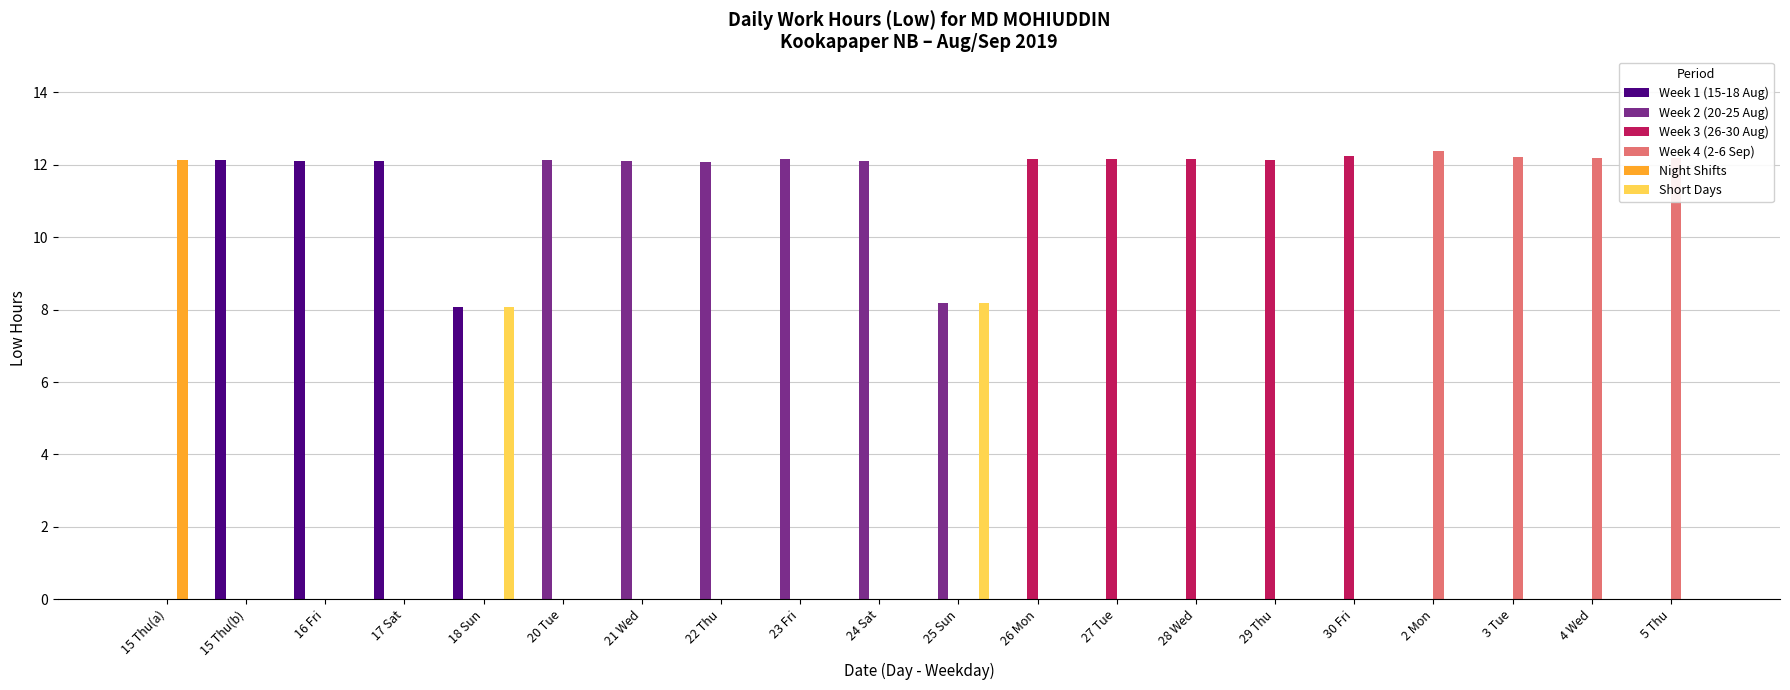

The value of Week 4 (2-6 Sep) at 15 Thu(b) is 0.0. True or false?

True